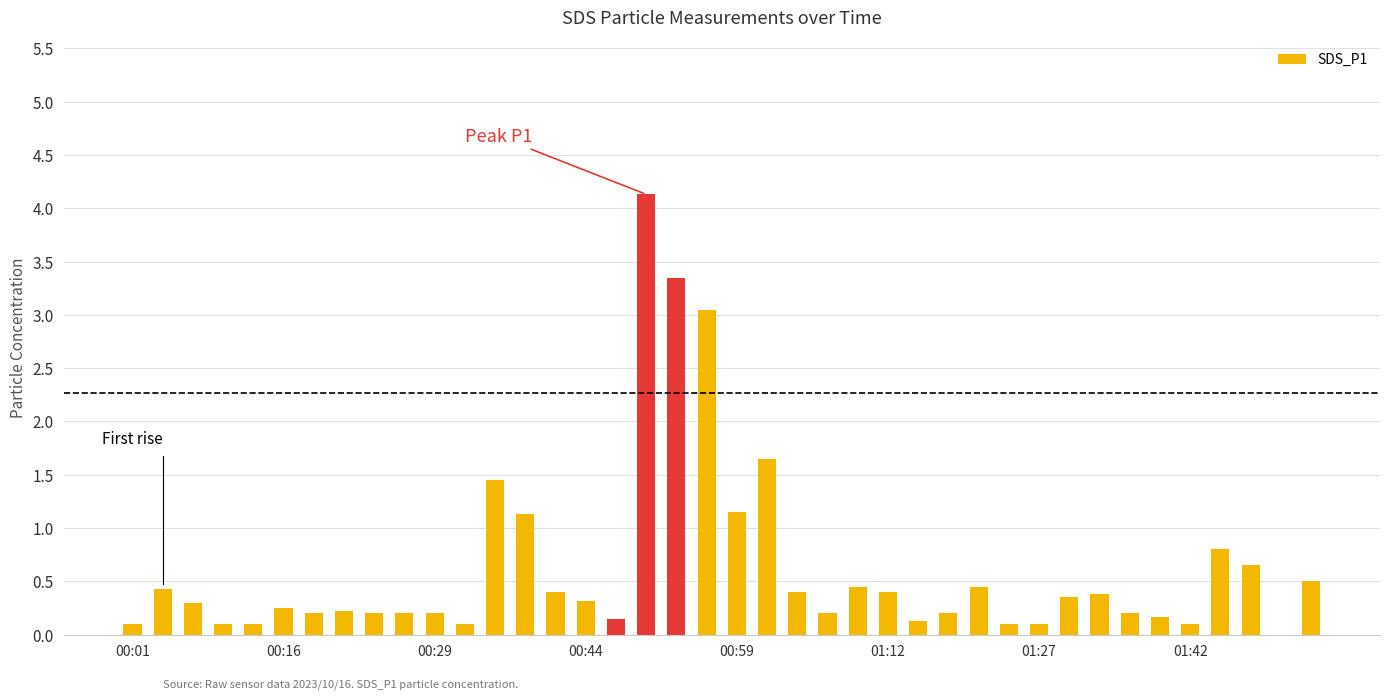

What is the greatest value displayed?

4.1